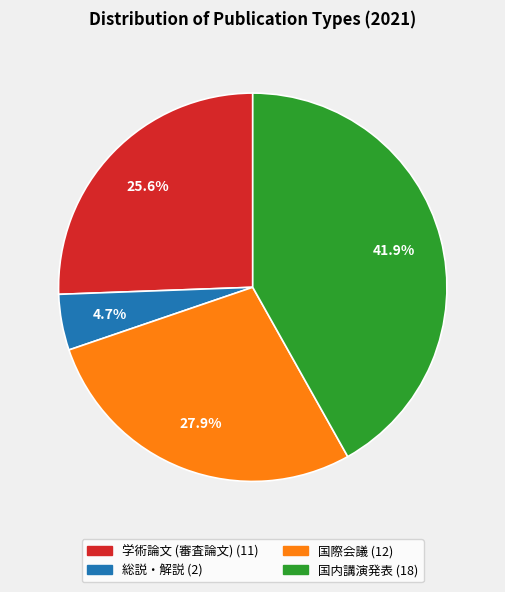

To the nearest percent, what percentage of the pie is 総説・解説?

5%